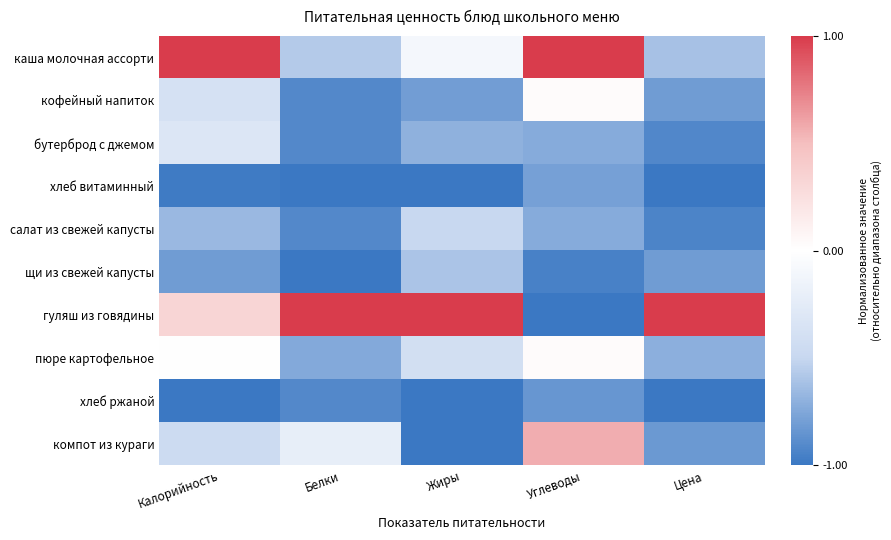

Reading left to right, transcribe all the data shown in this chart.

каша молочная ассорти: Калорийность=1.0	Белки=-0.6	Жиры=-0.1	Углеводы=1.0	Цена=-0.6
кофейный напиток: Калорийность=-0.4	Белки=-0.9	Жиры=-0.8	Углеводы=0.0	Цена=-0.8
бутерброд с джемом: Калорийность=-0.3	Белки=-0.9	Жиры=-0.7	Углеводы=-0.7	Цена=-0.9
хлеб витаминный: Калорийность=-1.0	Белки=-1.0	Жиры=-1.0	Углеводы=-0.8	Цена=-1.0
салат из свежей капусты: Калорийность=-0.7	Белки=-0.9	Жиры=-0.5	Углеводы=-0.7	Цена=-0.9
щи из свежей капусты: Калорийность=-0.8	Белки=-1.0	Жиры=-0.6	Углеводы=-0.9	Цена=-0.8
гуляш из говядины: Калорийность=0.3	Белки=1.0	Жиры=1.0	Углеводы=-1.0	Цена=1.0
пюре картофельное: Калорийность=0.0	Белки=-0.7	Жиры=-0.4	Углеводы=0.0	Цена=-0.7
хлеб ржаной: Калорийность=-1.0	Белки=-0.9	Жиры=-1.0	Углеводы=-0.8	Цена=-1.0
компот из кураги: Калорийность=-0.5	Белки=-0.2	Жиры=-1.0	Углеводы=0.6	Цена=-0.8